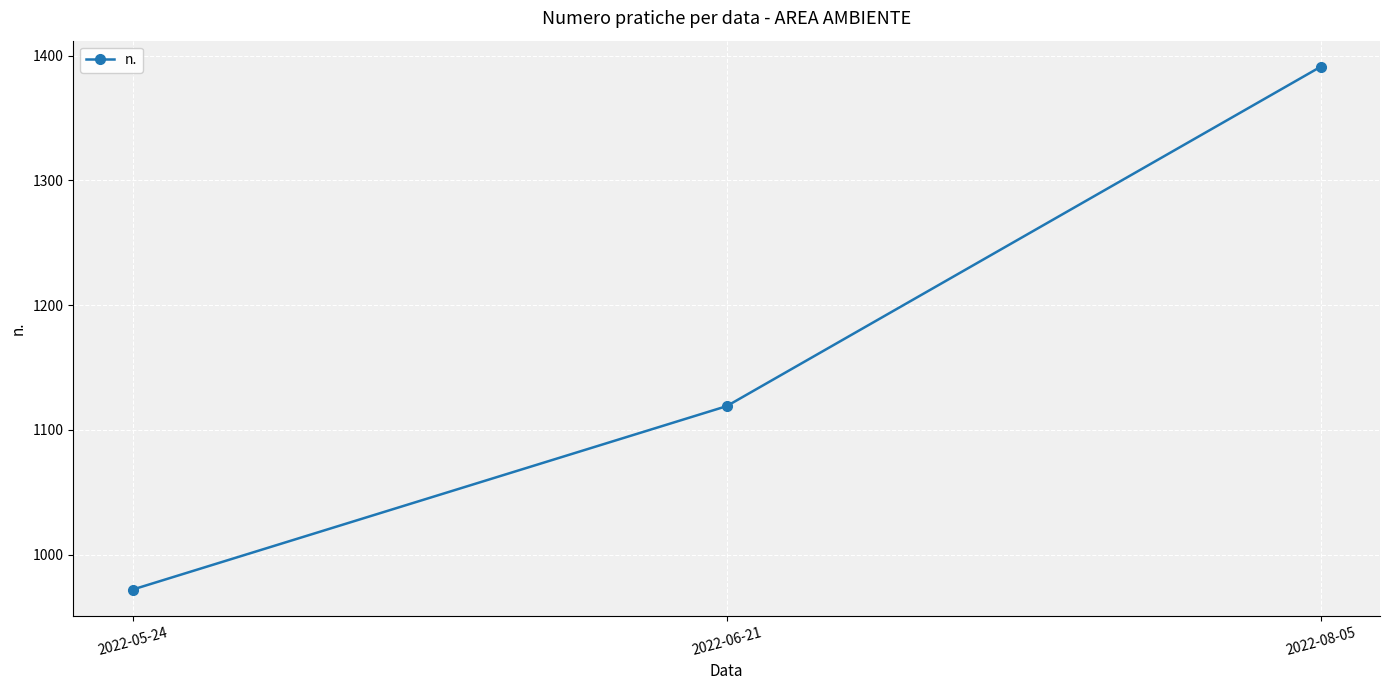

What is the sum of the values at 2022-06-21 and 2022-08-05?

2510